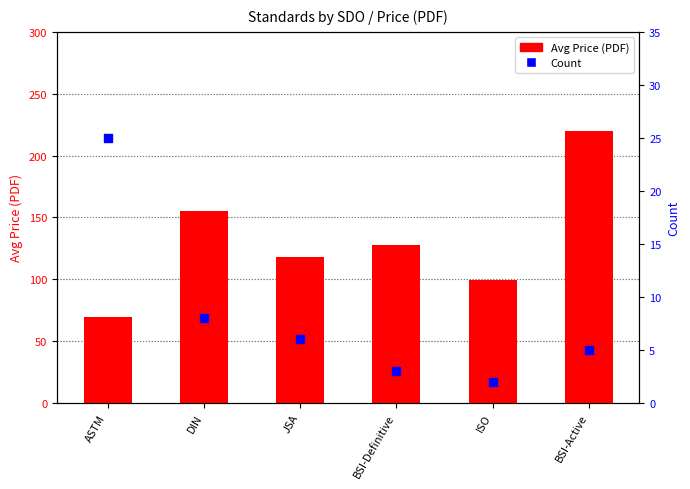

Which series reaches the maximum Y coordinate?

Avg Price (PDF)